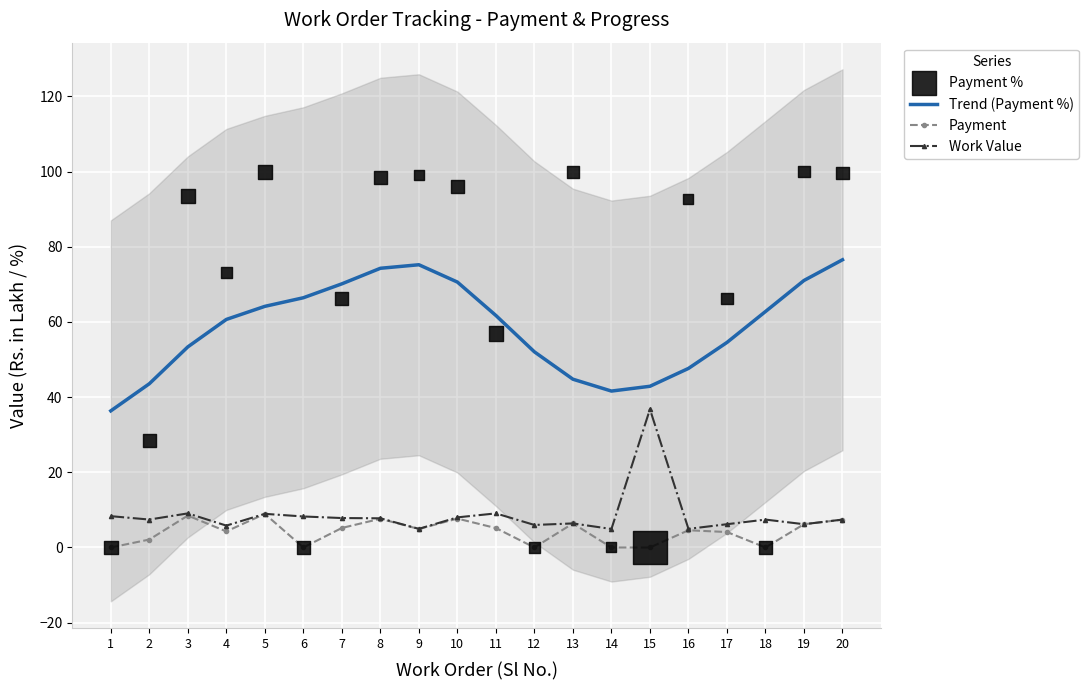

Which series has the largest Y range (max minus min)?

Payment %